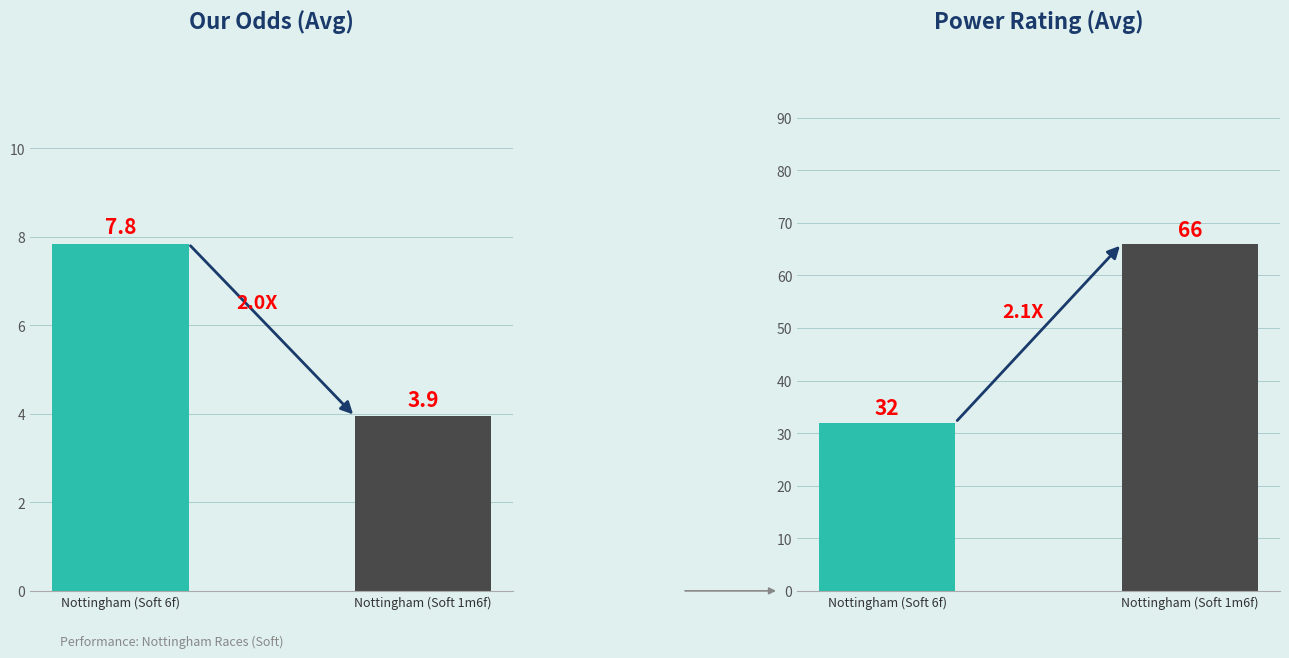

What is the minimum value for Power Rating?

32.0